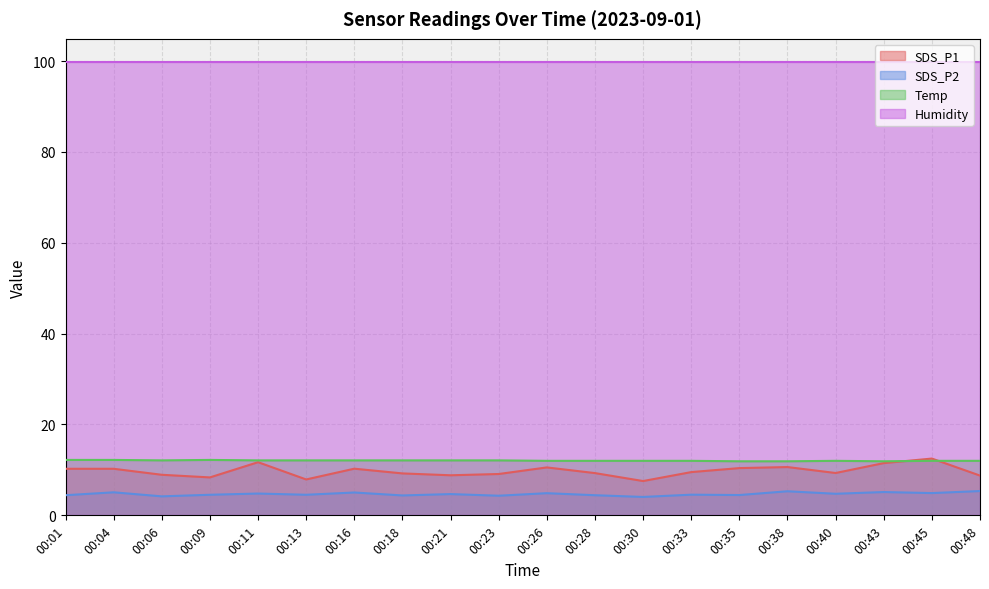

Between 00:48 and 00:23, which is larger?

00:23